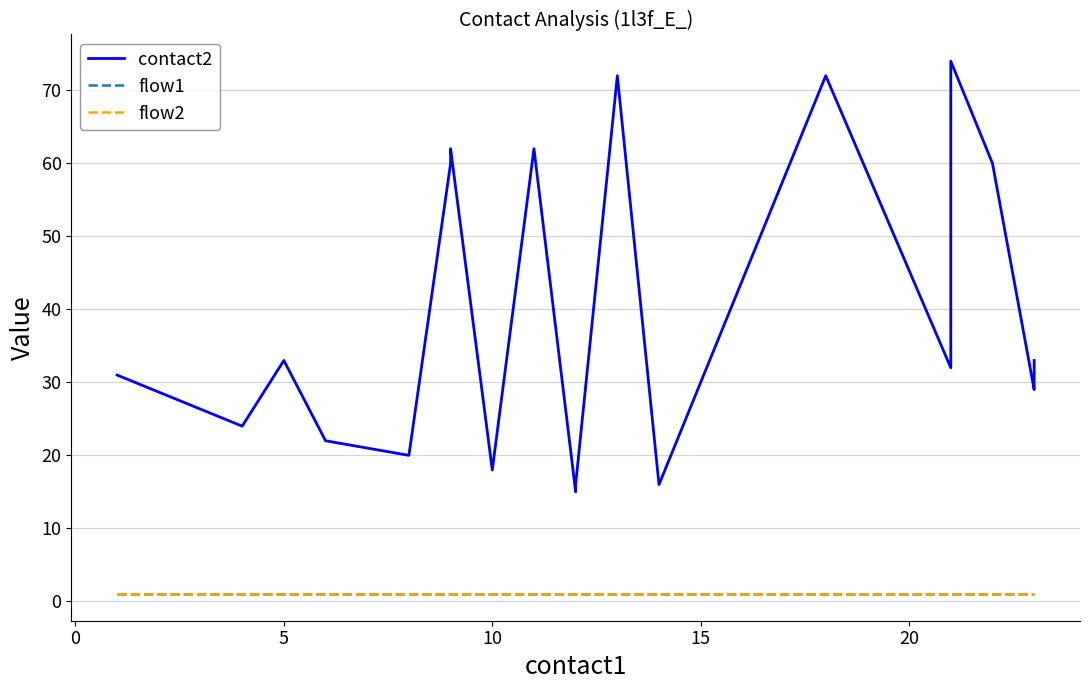

What is the value of the flow1 point at the 15th from the left?

1